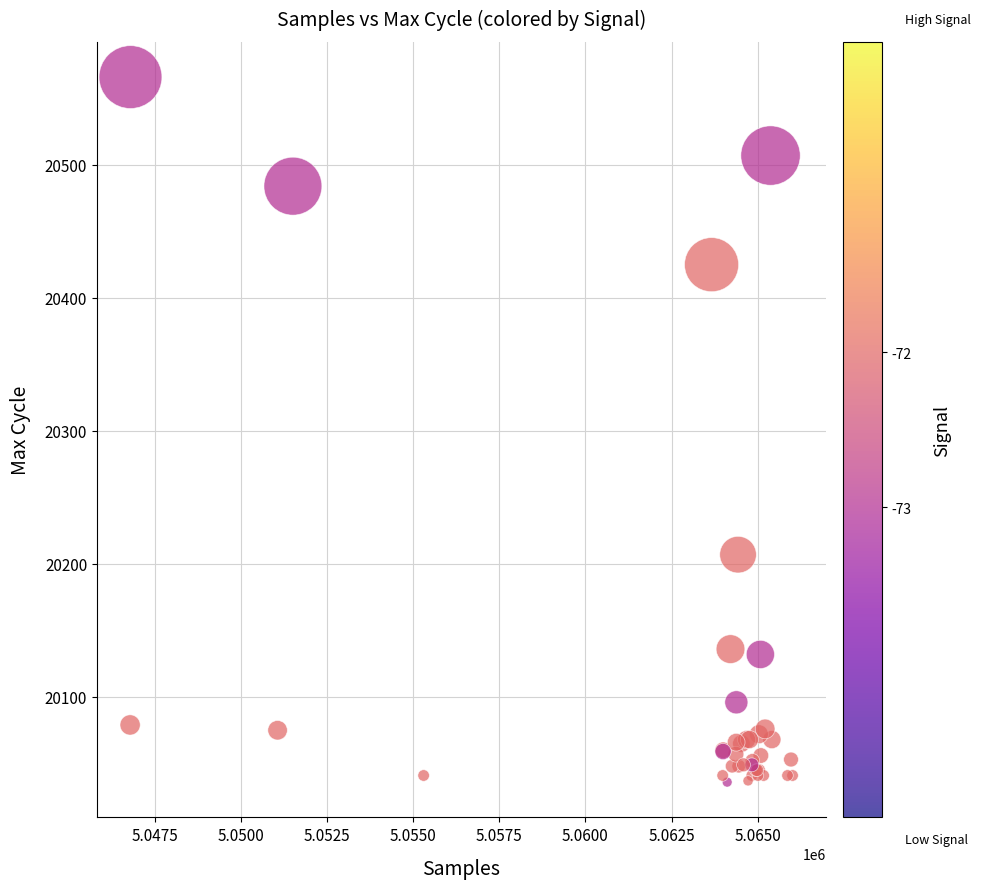

What Y value in the scatter plot is closest to 20301?

20207